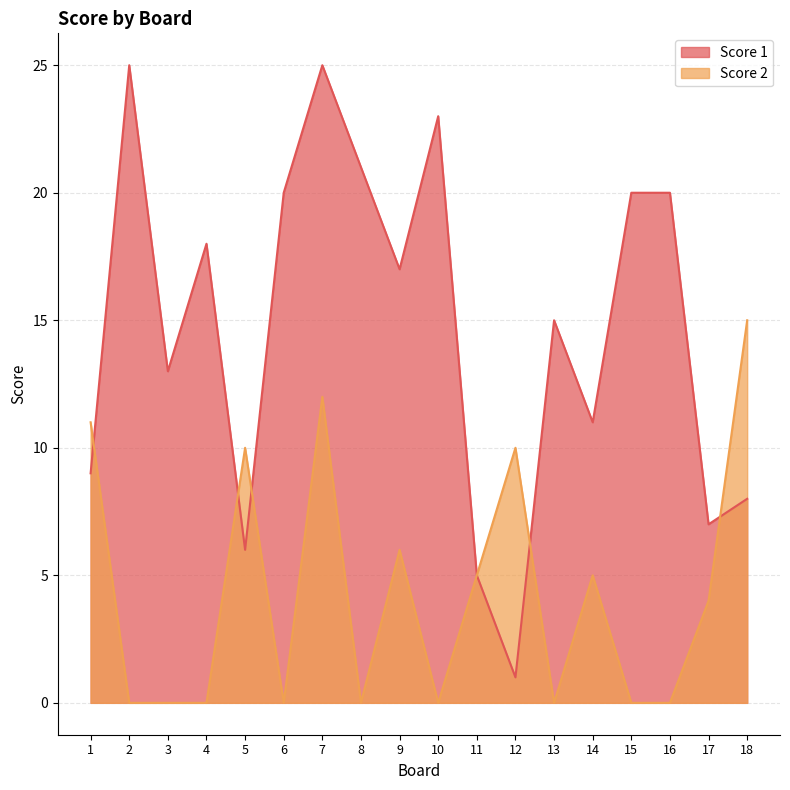

After their last crossing, which series has the higher values: Score 1 or Score 2?

Score 2